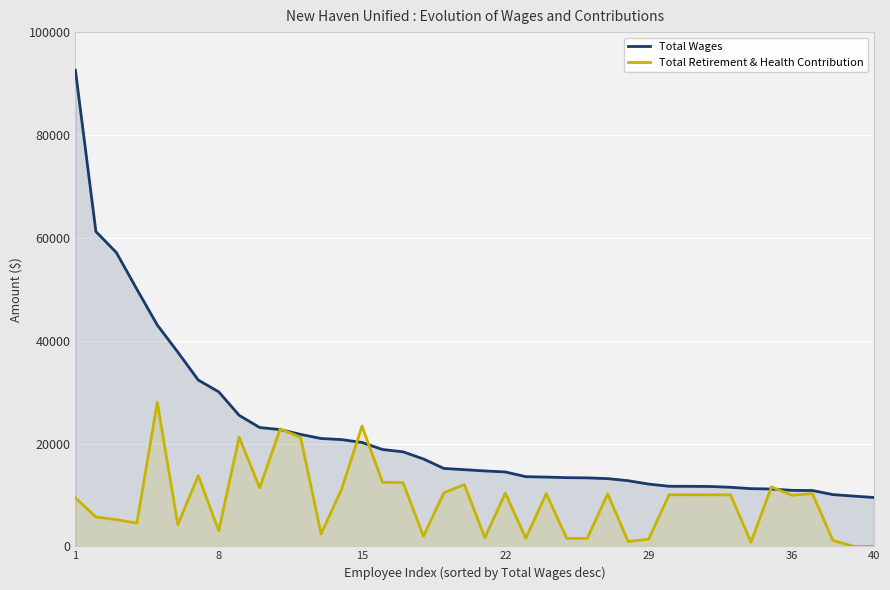

What is the maximum value shown in the chart?

92626